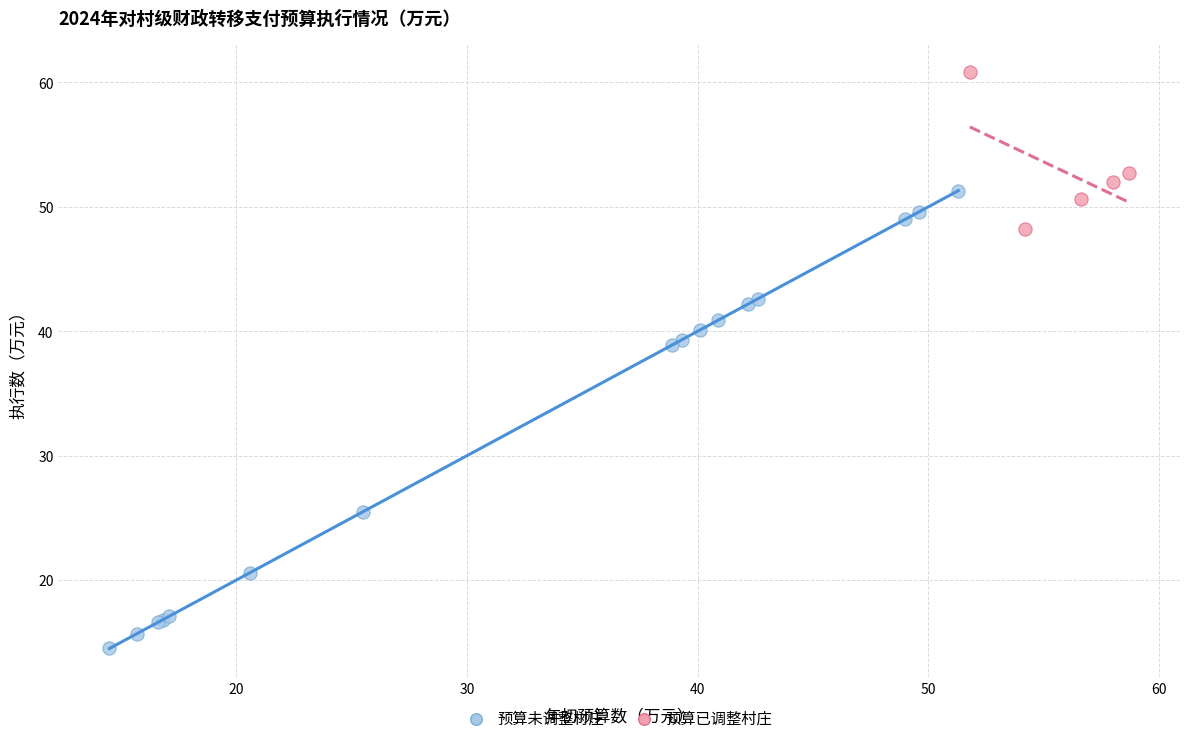

Which series has the widest spread of Y values?

预算未调整村庄